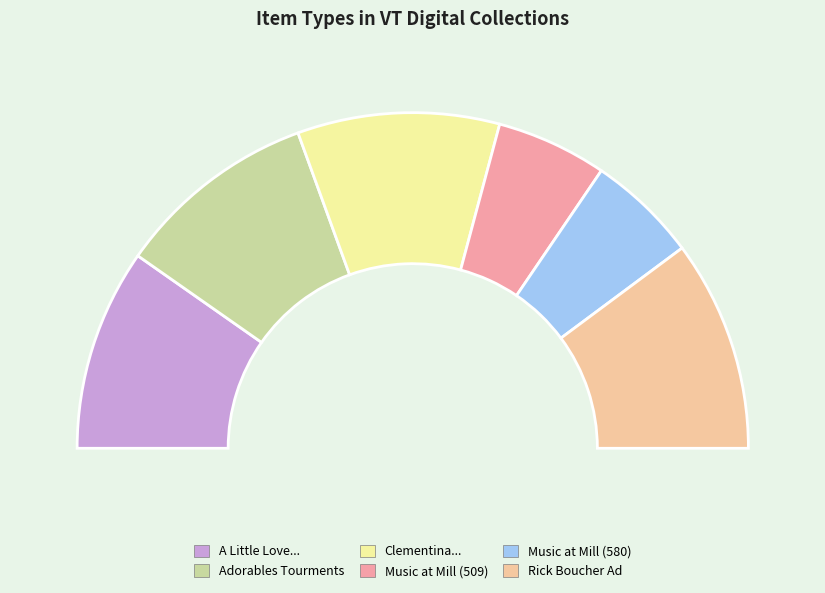

True or false: Music at a Mill Event (Ms1989-039) B031_580 accounts for 11% of the total.

True